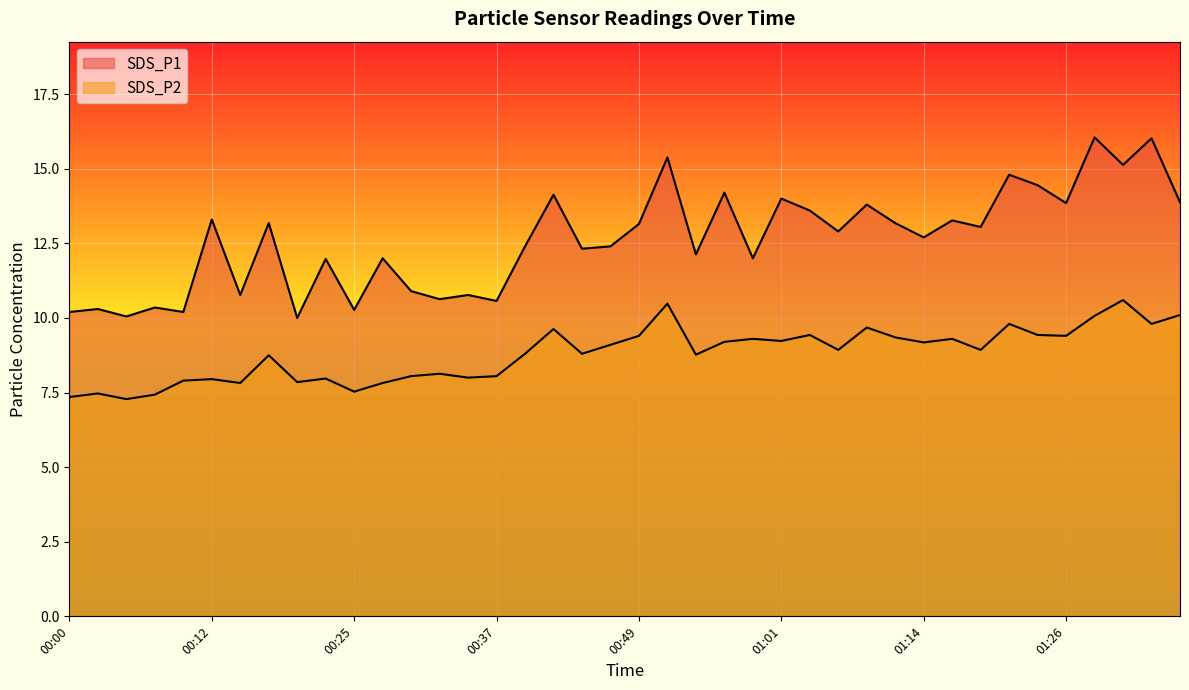

Where does the SDS_P1 series first go above 12?

00:12